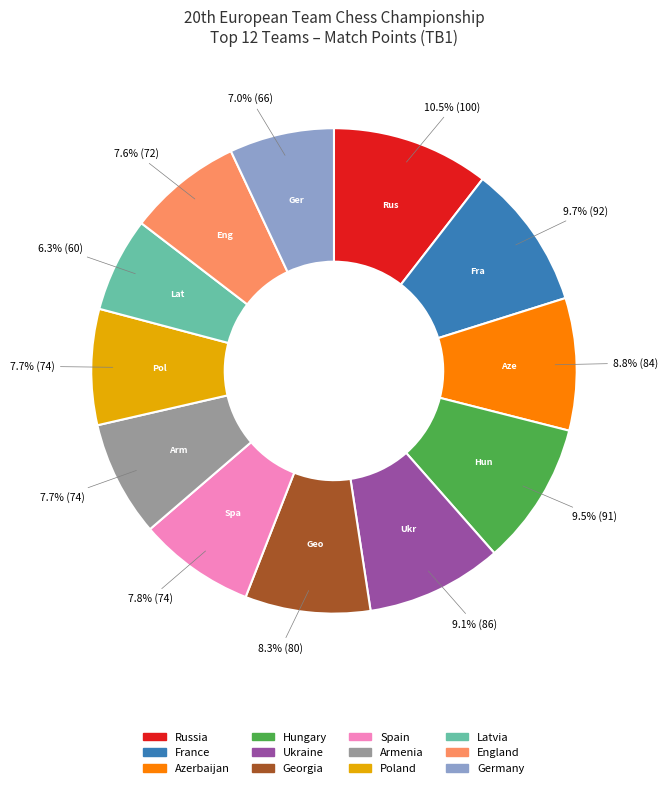

Between Armenia and Russia, which is larger?

Russia